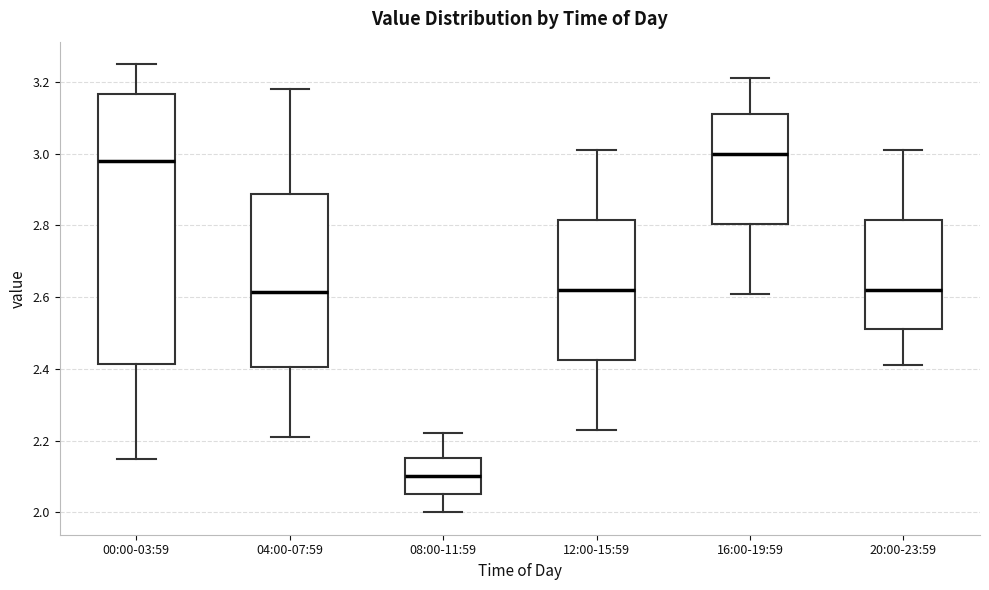

Comparing the boxes themselves (not the whiskers), which one is the tallest?

00:00-03:59